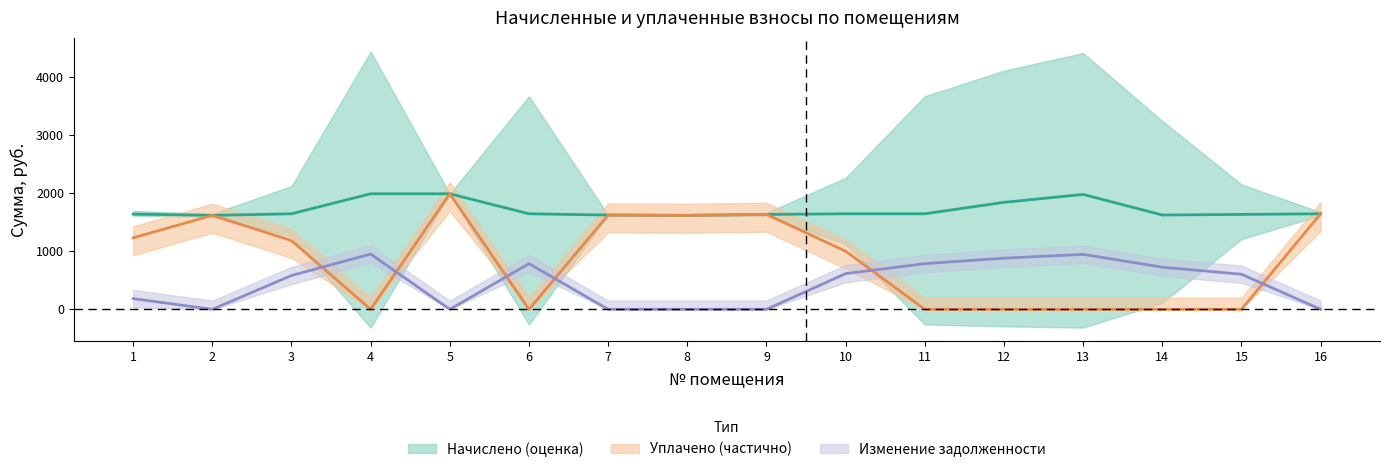

What is the sum of the nachisleno values at 14 and 4?

3611.1